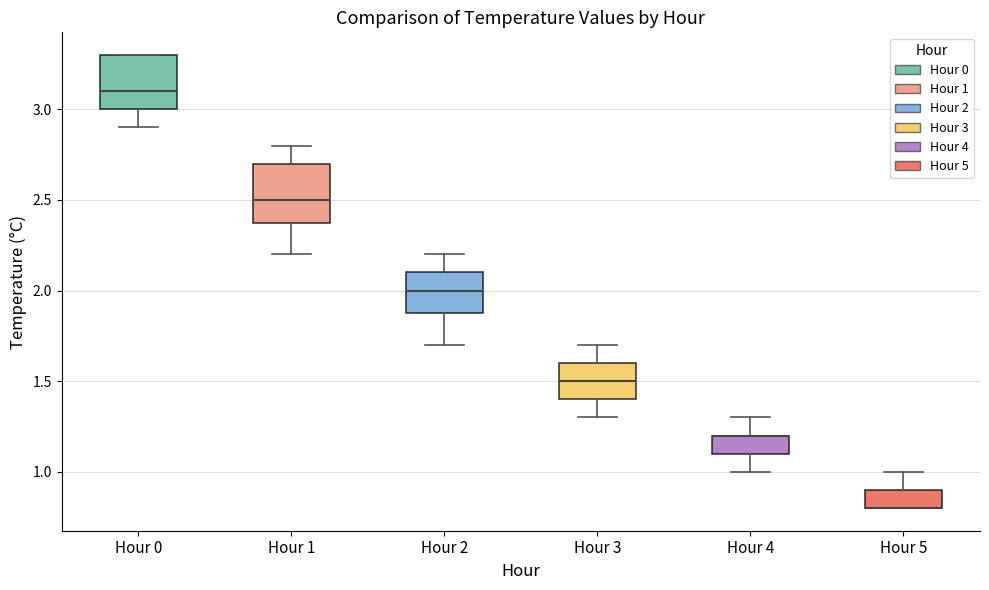

Reading left to right, transcribe this box plot: for each box, give where its median line is, the range the box spans, and where its two whiskers end, as read against the y-axis. The values are not printed on the chart, so give them approximately, as read against the axis.

Hour 0: median 3.1, box 3.0 to 3.3, whiskers 2.9 to 3.3
Hour 1: median 2.5, box 2.4 to 2.7, whiskers 2.2 to 2.8
Hour 2: median 2.0, box 1.9 to 2.1, whiskers 1.7 to 2.2
Hour 3: median 1.5, box 1.4 to 1.6, whiskers 1.3 to 1.7
Hour 4: median 1.2 (drawn on the box's upper edge), box 1.1 to 1.2, whiskers 1.0 to 1.3
Hour 5: median 0.8 (drawn on the box's lower edge), box 0.8 to 0.9, whiskers 0.8 to 1.0